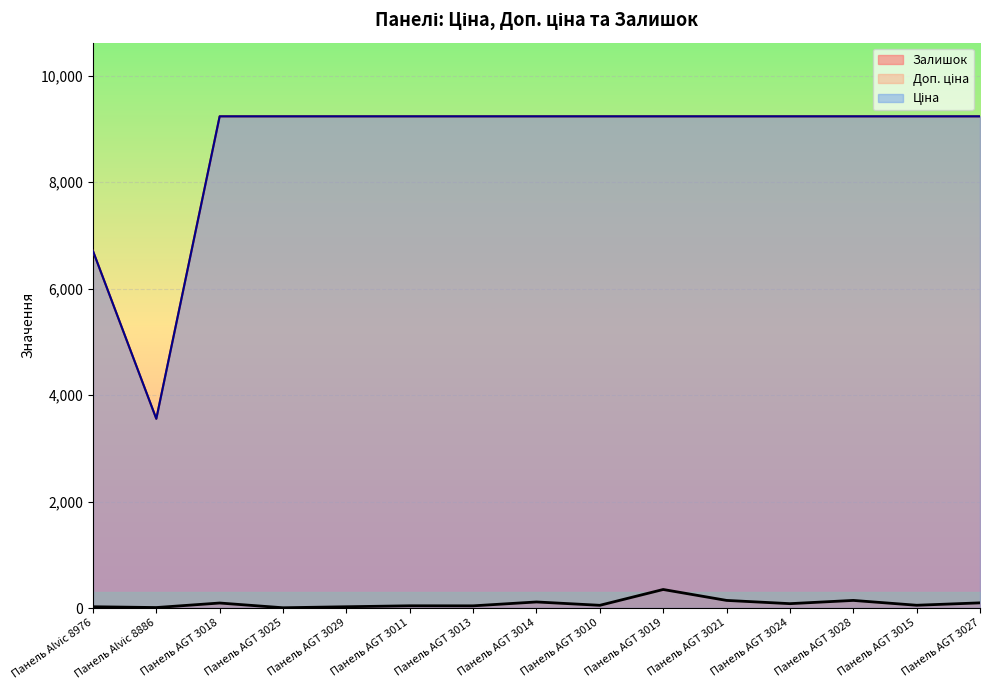

Reading left to right, list all the values displayed in this chart.

Ціна: 6705.7	3554.0	9233.4	9233.4	9233.4	9233.4	9233.4	9233.4	9233.4	9233.4	9233.4	9233.4	9233.4	9233.4	9233.4
Доп. ціна: 6705.7	3554.0	9233.4	9233.4	9233.4	9233.4	9233.4	9233.4	9233.4	9233.4	9233.4	9233.4	9233.4	9233.4	9233.4
Залишок: 24.0	9.0	94.0	5.0	24.0	42.0	41.0	114.0	51.0	348.0	143.0	82.0	143.0	52.0	97.0